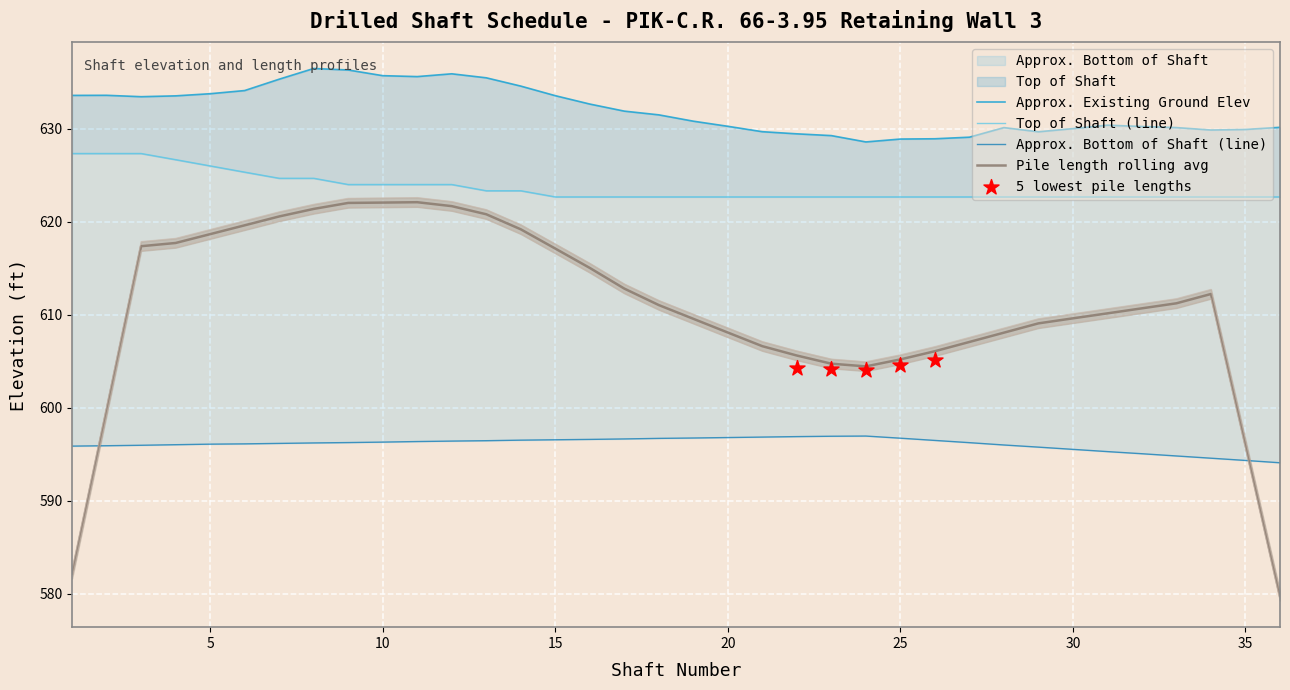

Is the value of Approx. Existing Ground Elev at 32 greater than the value of Approx. Bottom of Shaft at 12?

Yes